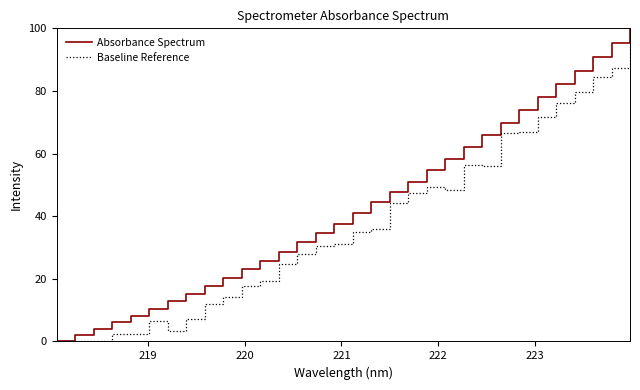

True or false: Absorbance Spectrum and Baseline Reference intersect in this chart.

False